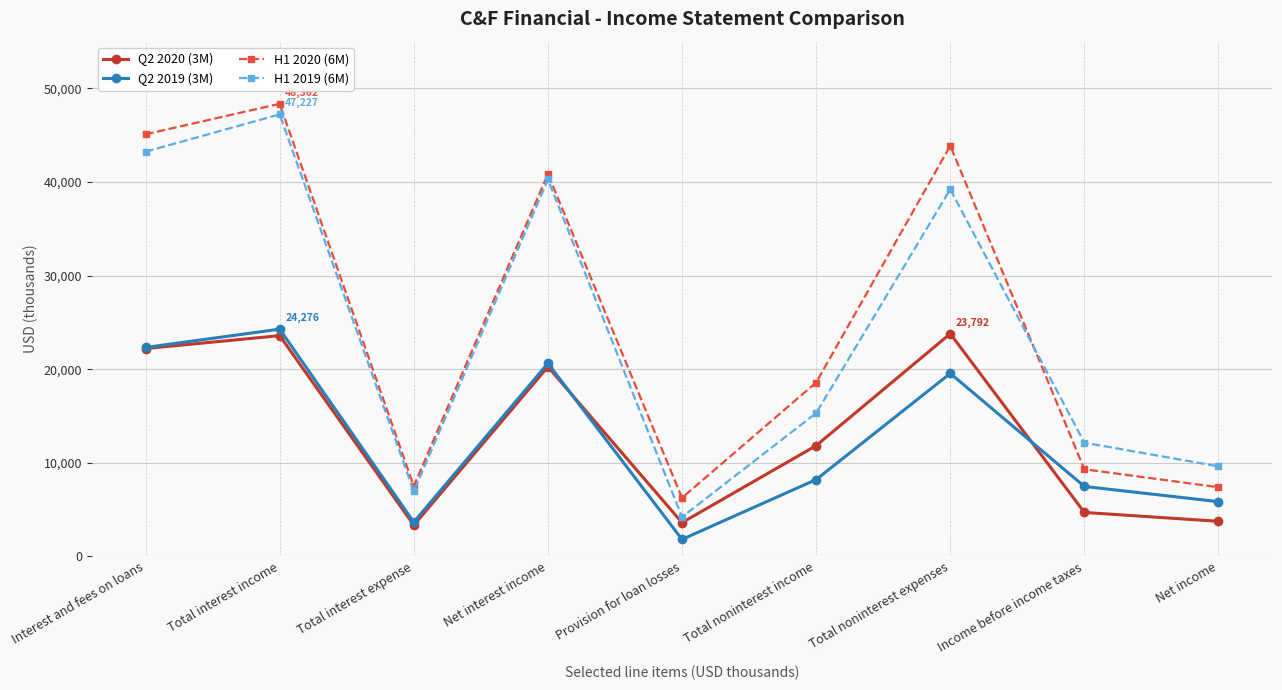

Is it true that Q2 2019 (3M) equals 5842 at Net income?

True